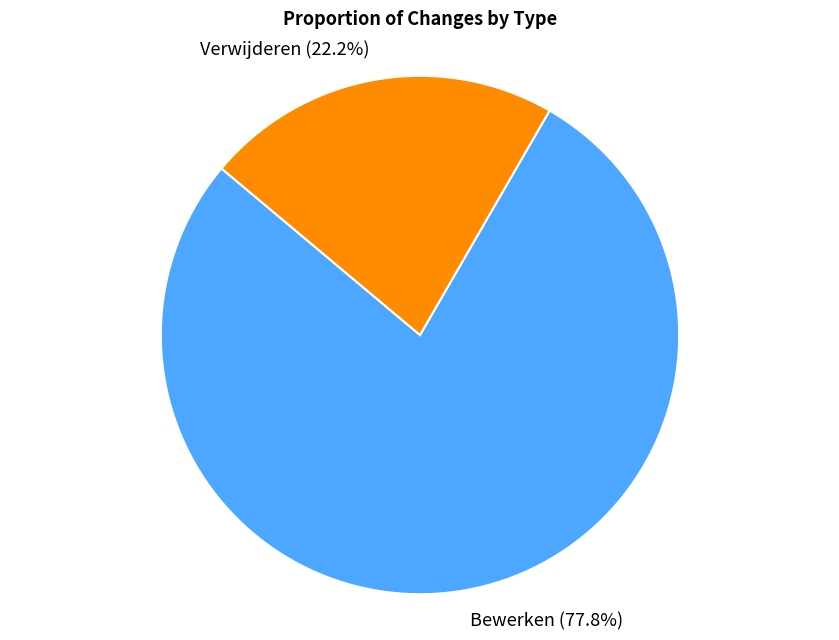

How many slices are in this pie chart?

2